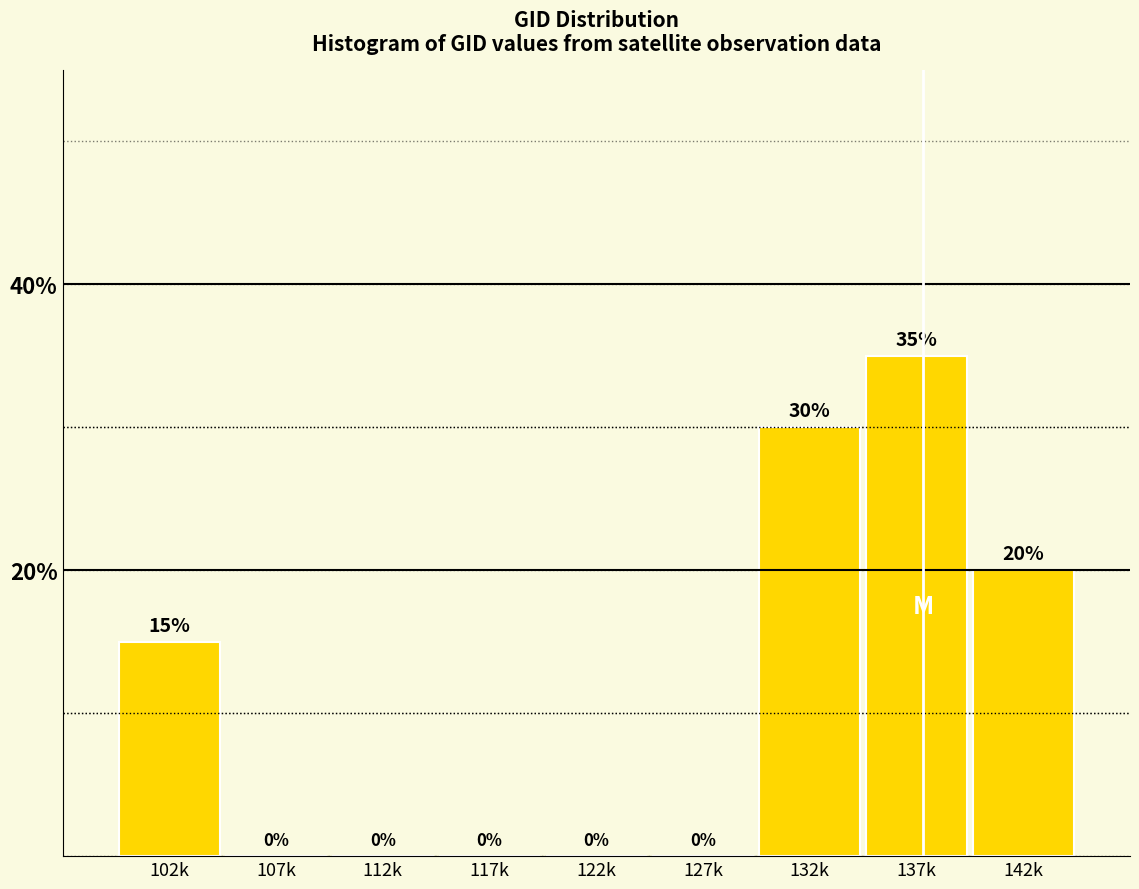

Reading right to left, what are all the values shown in this chart?

142k=20	137k=35	132k=30	127k=0	122k=0	117k=0	112k=0	107k=0	102k=15